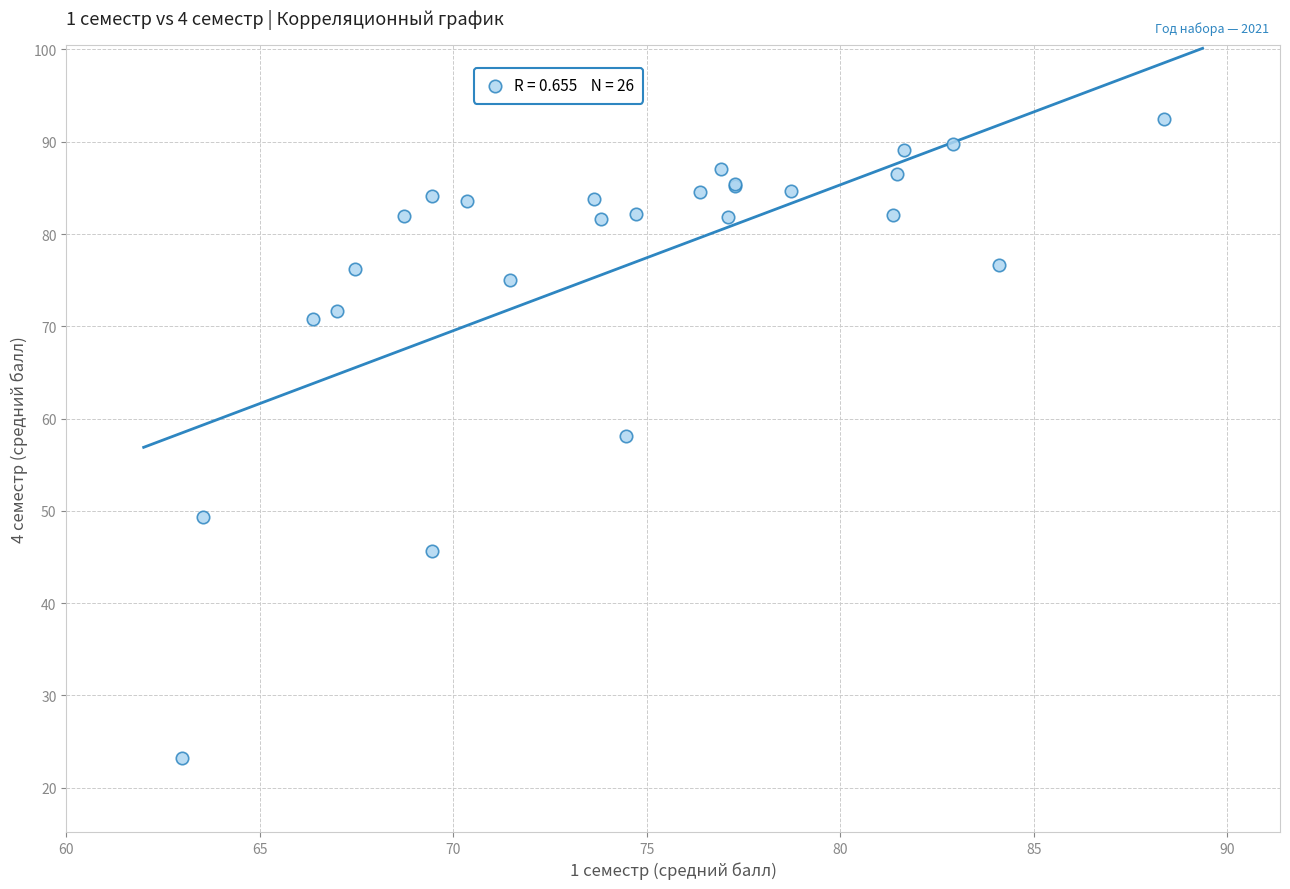

What Y value in the scatter plot is closest to 57?

58.1